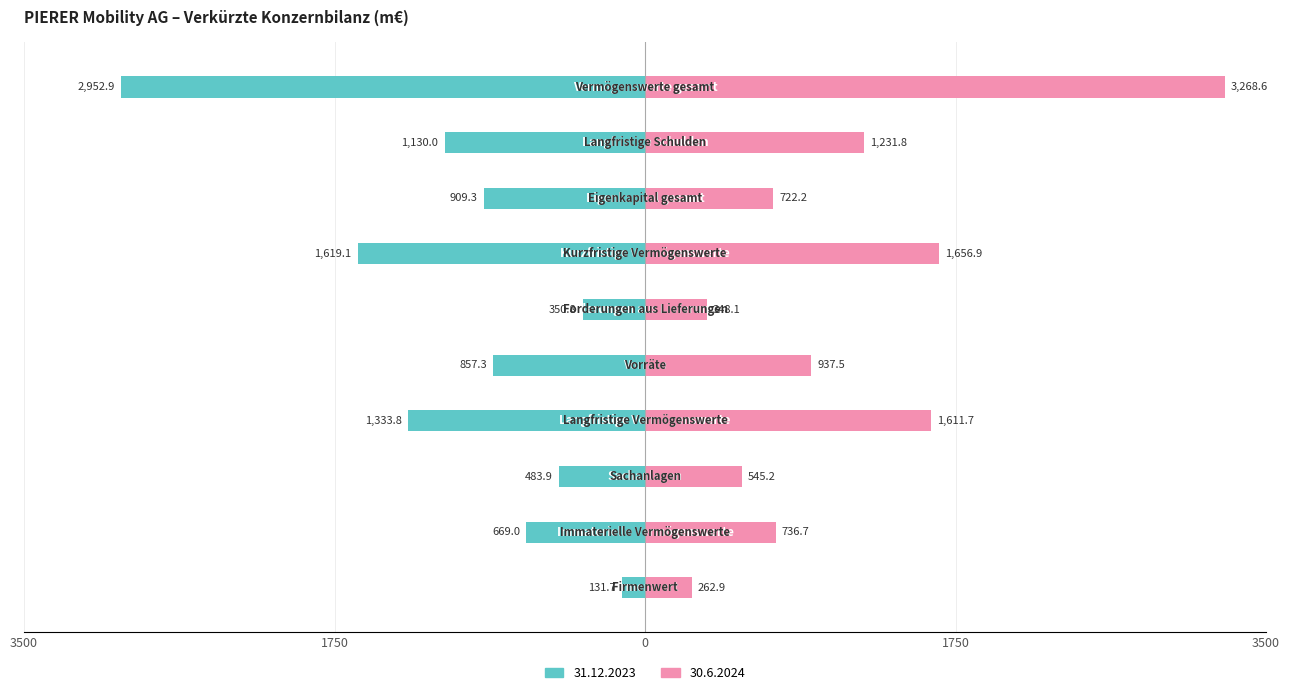

How many data points in 30.6.2024 are less than 937?

5